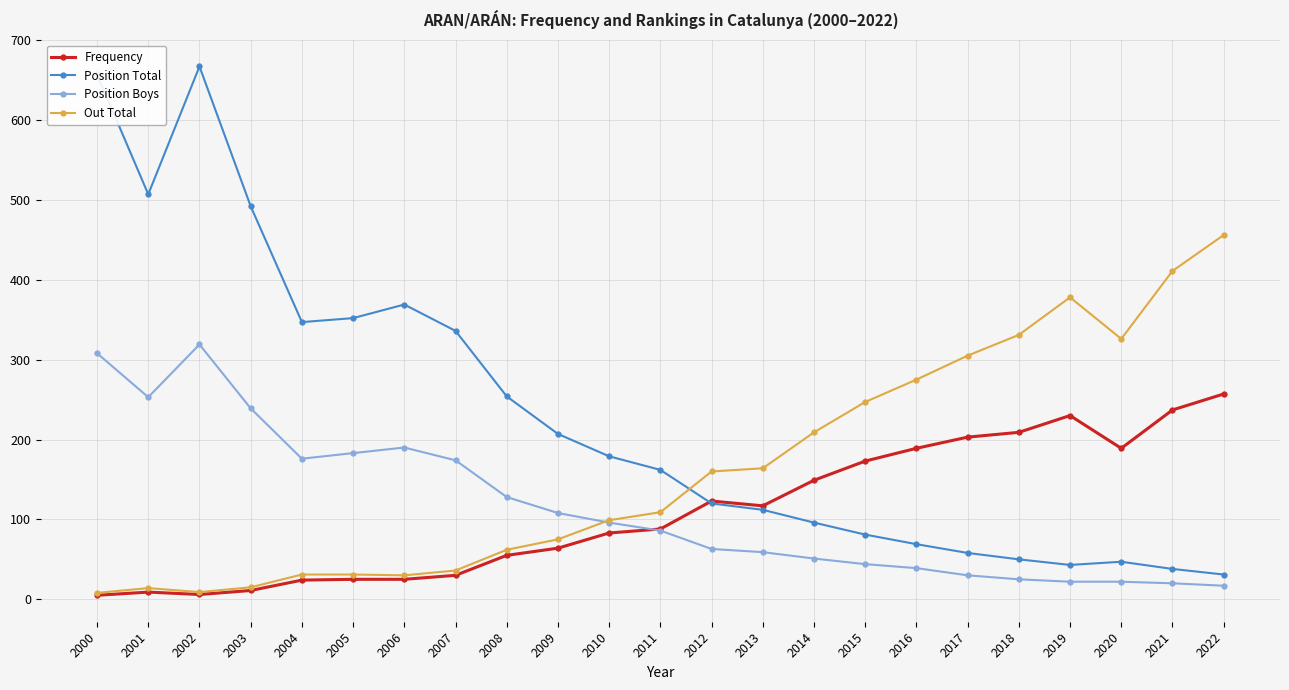

What is the difference between the highest and lowest values at 2004?

323